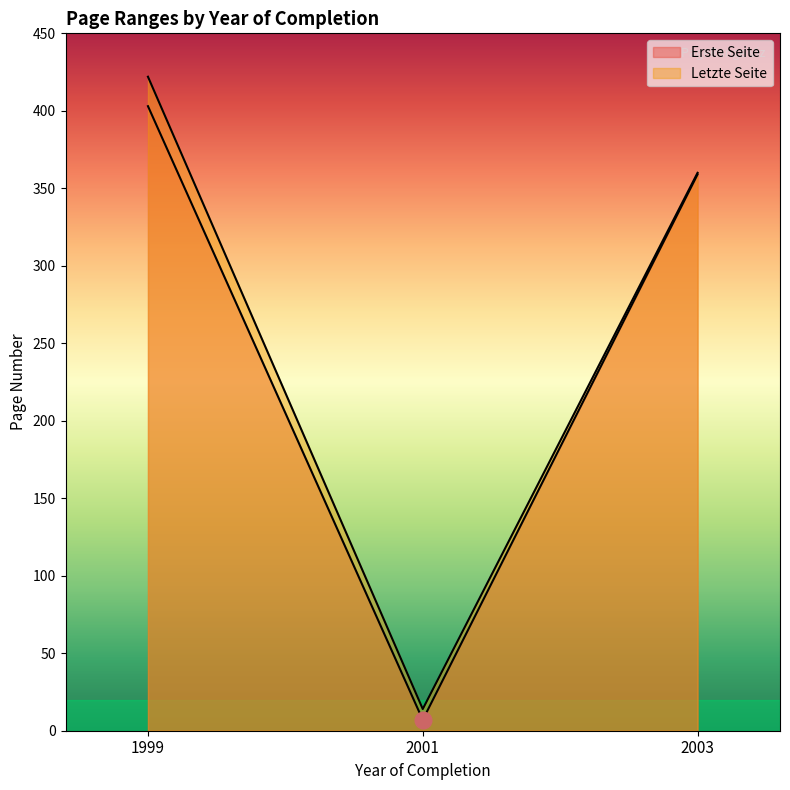

Between 1999 and 2003, which is larger?

1999